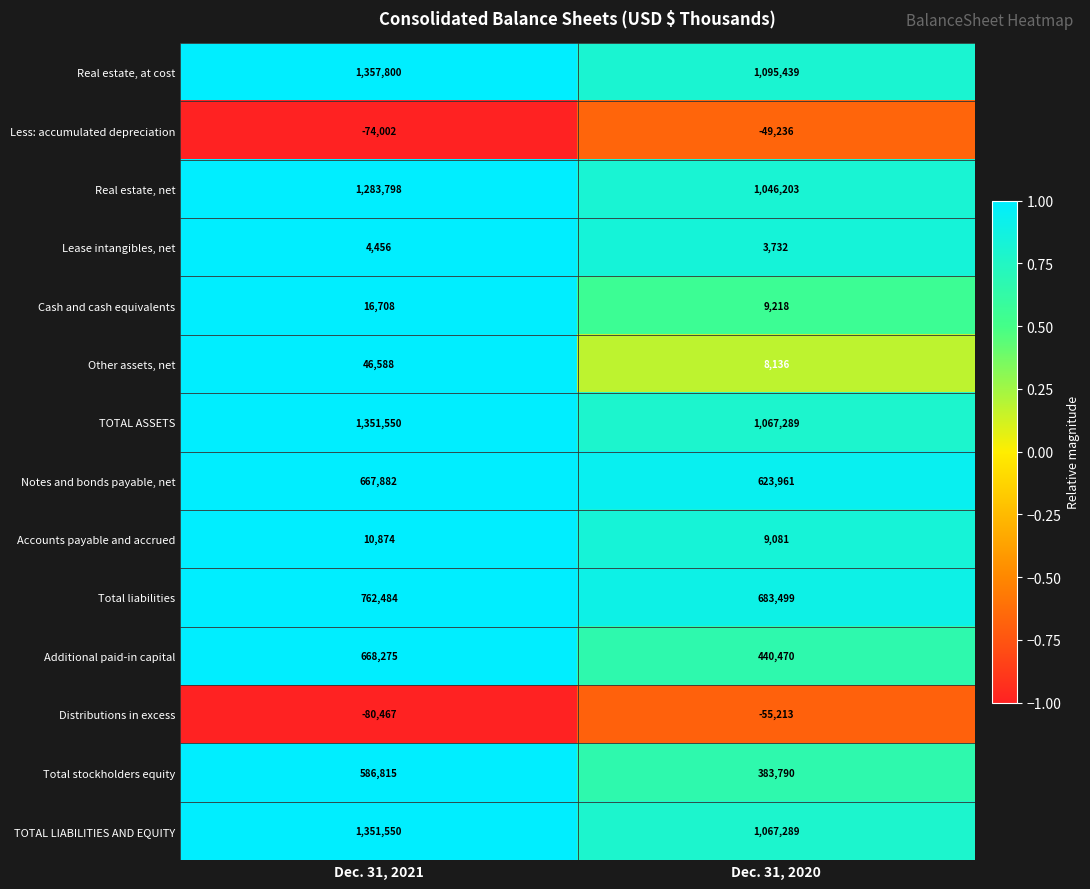

Read the Accounts payable and accrued value at Dec. 31, 2020, to the nearest 50.

9100